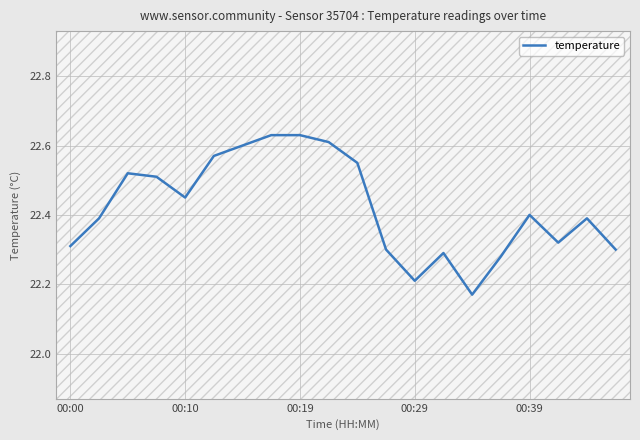

What is the difference between the maximum and minimum values?

0.5